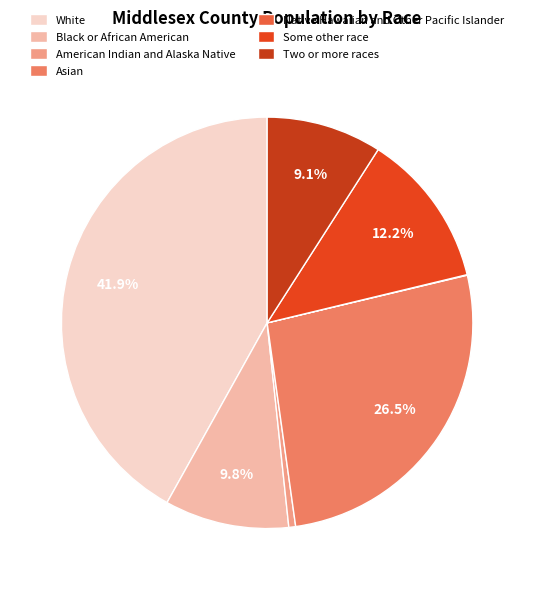

How much of the chart is everything except Asian?

73.5%